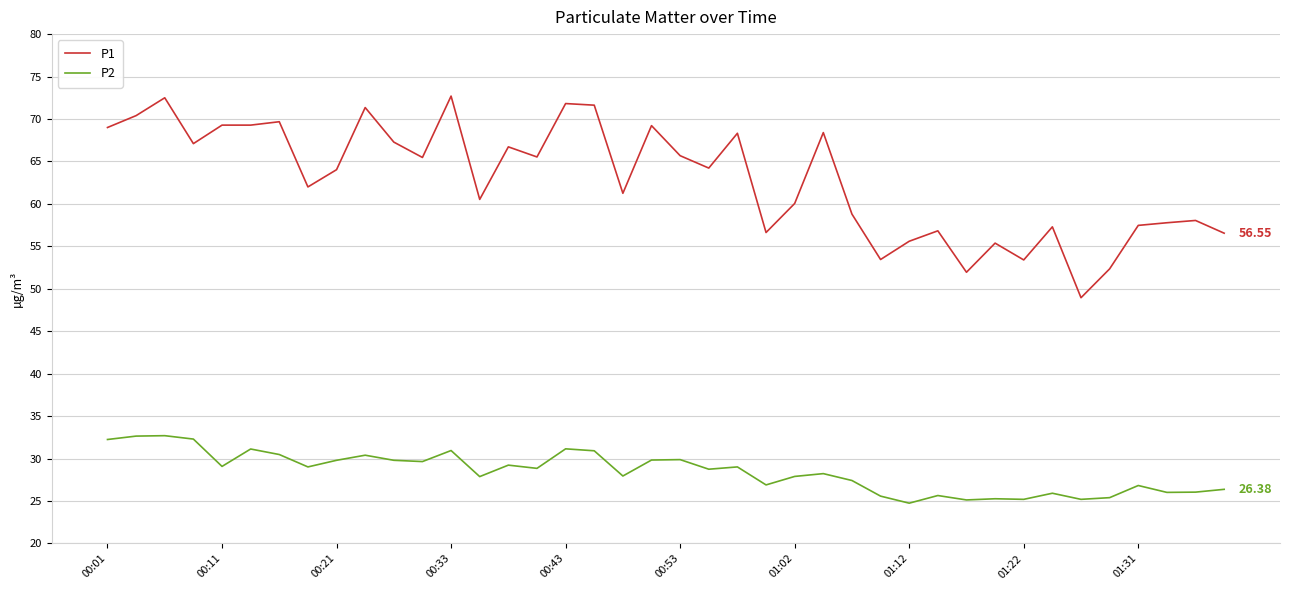

What is the highest value of the P2 series?

32.7